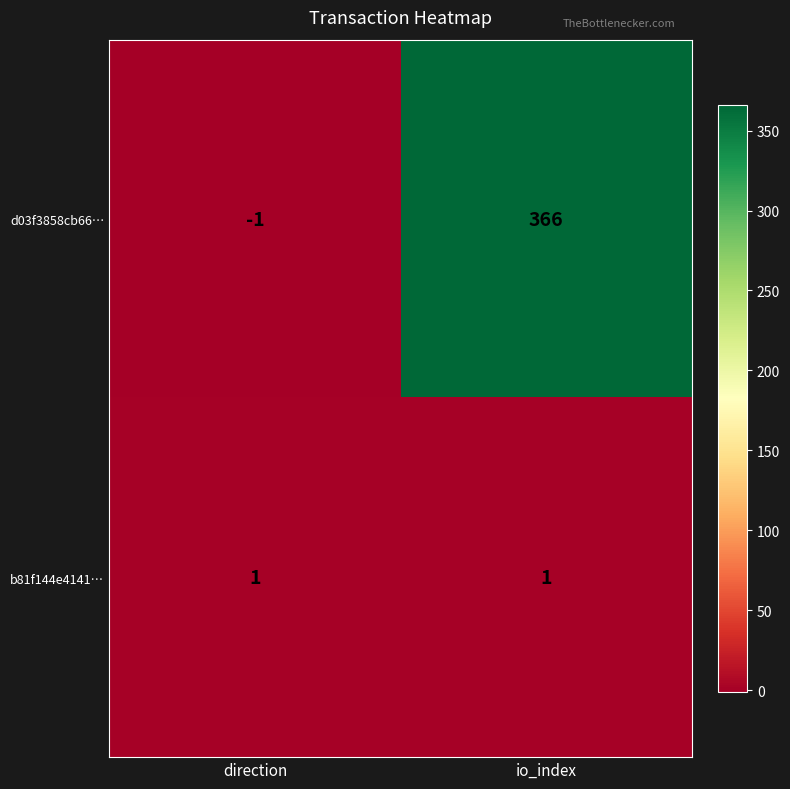

Which category has the lowest value across all series?

direction